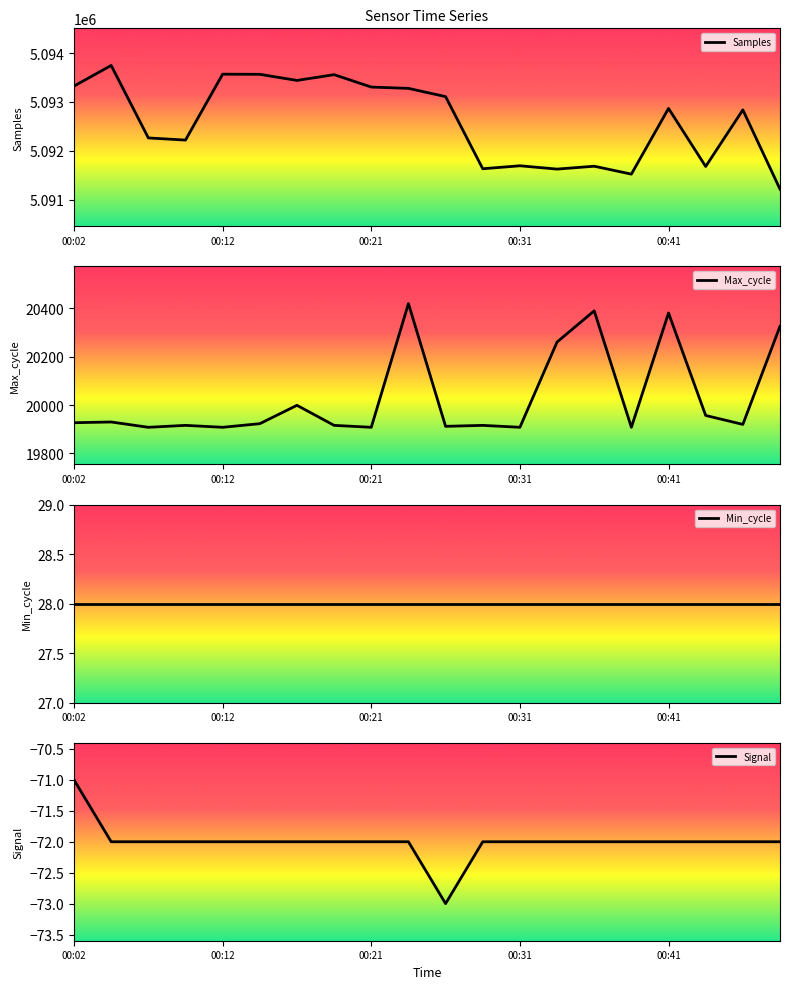

Reading left to right, transcribe all the data shown in this chart.

Samples: 5093326	5093749	5092263	5092219	5093570	5093567	5093442	5093560	5093306	5093279	5093110	5091631	5091692	5091624	5091683	5091521	5092868	5091678	5092838	5091213
Max_cycle: 19927	19930	19908	19916	19908	19923	19999	19916	19908	20420	19912	19916	19908	20261	20390	19908	20381	19957	19920	20326
Min_cycle: 28	28	28	28	28	28	28	28	28	28	28	28	28	28	28	28	28	28	28	28
Signal: -71	-72	-72	-72	-72	-72	-72	-72	-72	-72	-73	-72	-72	-72	-72	-72	-72	-72	-72	-72